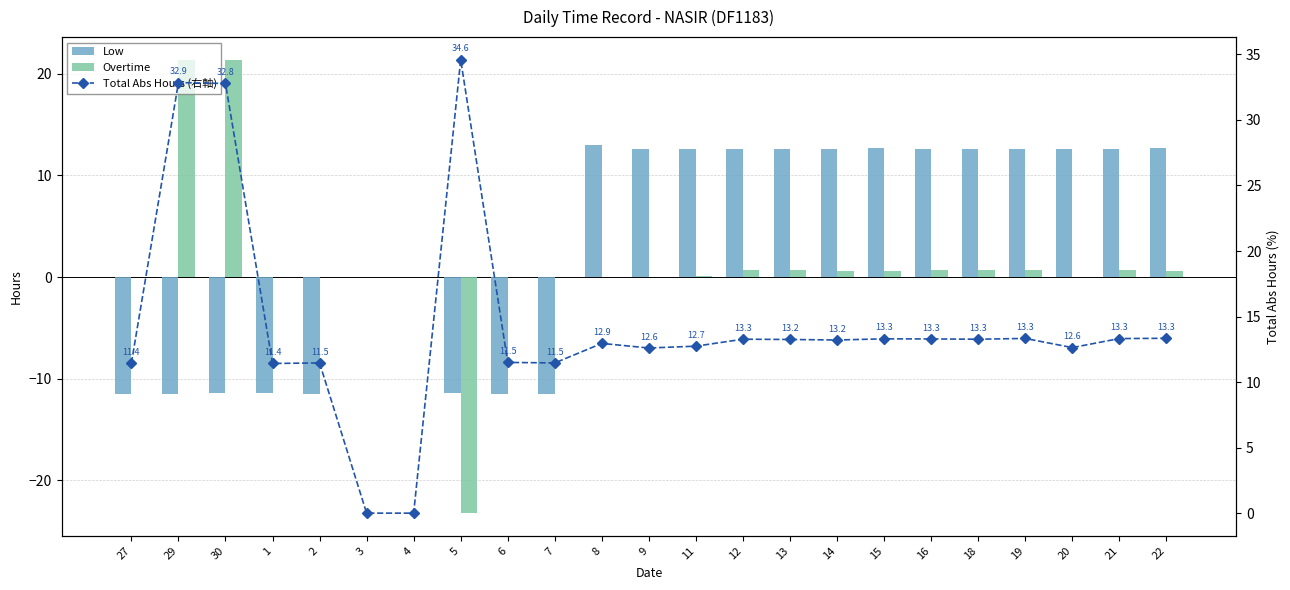

What is the difference between the maximum and minimum values in the Total Abs Hours (右軸) series?

34.6